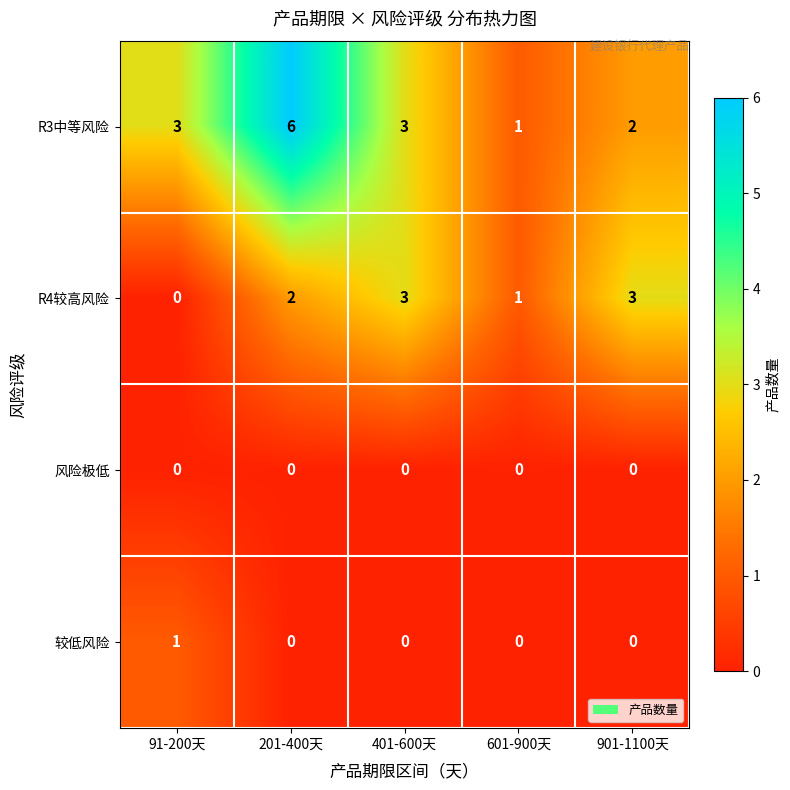

What is the total value across all series at 401-600天?

6